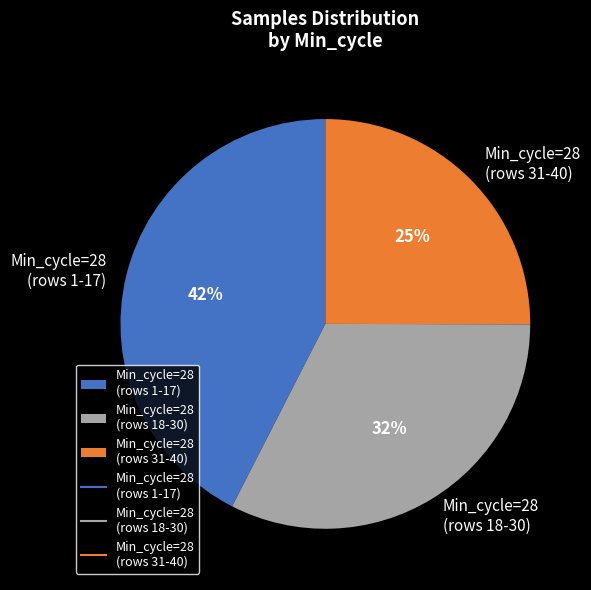

To the nearest percent, what is the combined percentage of Min_cycle=28 (rows 31-40) and Min_cycle=28 (rows 18-30)?

58%